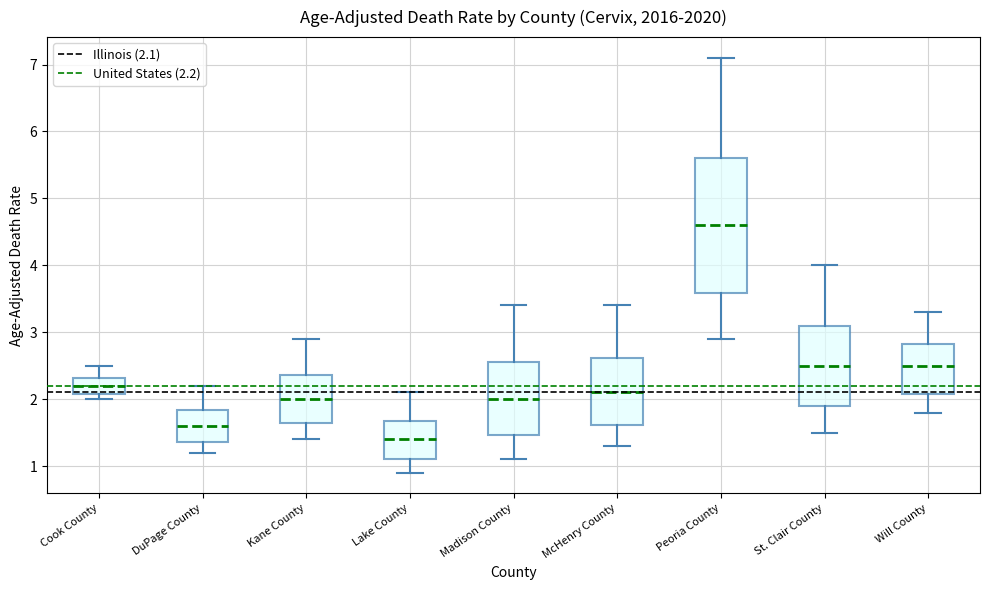

Which box has the lowest median line?

Lake County